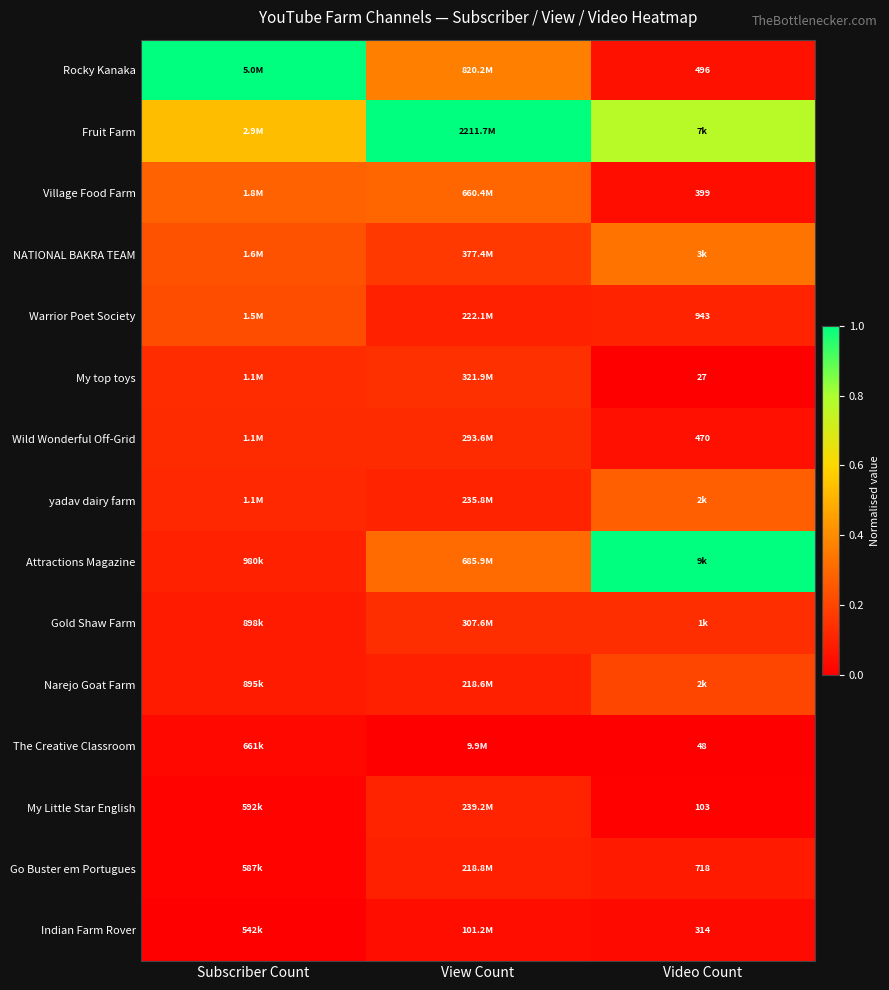

Is it true that My Little Star English equals 0.0 at Subscriber Count?

False